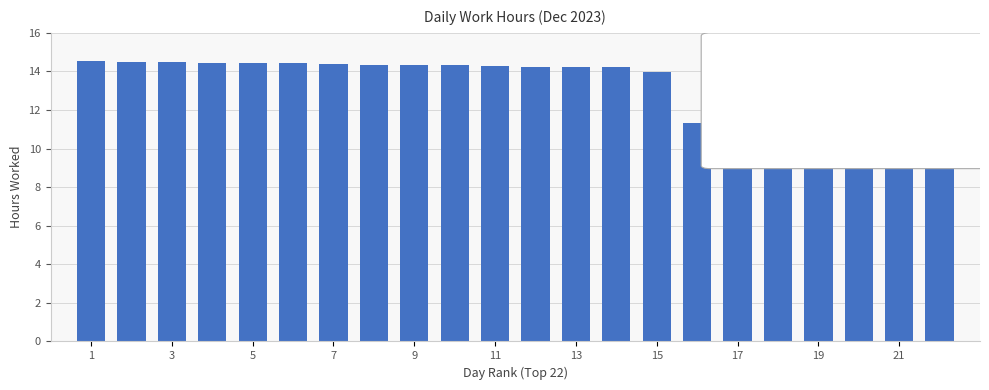

What is the difference between the maximum and minimum values?

5.5